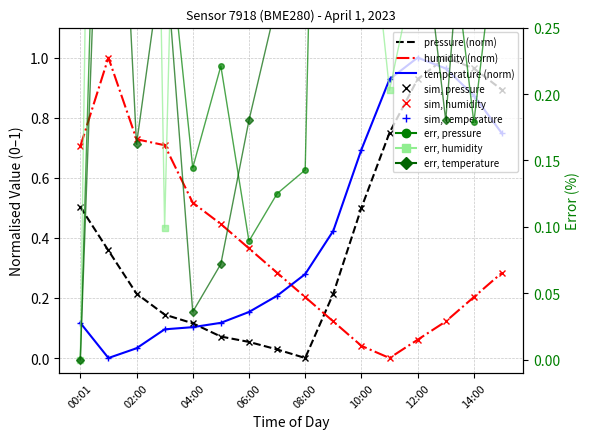

Reading left to right, what are all the values shown in this chart?

pressure: 0.5	0.4	0.2	0.1	0.1	0.1	0.1	0.0	0.0	0.2	0.5	0.8	0.9	1.0	1.0	0.9
temperature: 0.1	0.0	0.0	0.1	0.1	0.1	0.2	0.2	0.3	0.4	0.7	0.9	1.0	1.0	0.9	0.7
humidity: 0.7	1.0	0.7	0.7	0.5	0.4	0.4	0.3	0.2	0.1	0.0	0.0	0.1	0.1	0.2	0.3